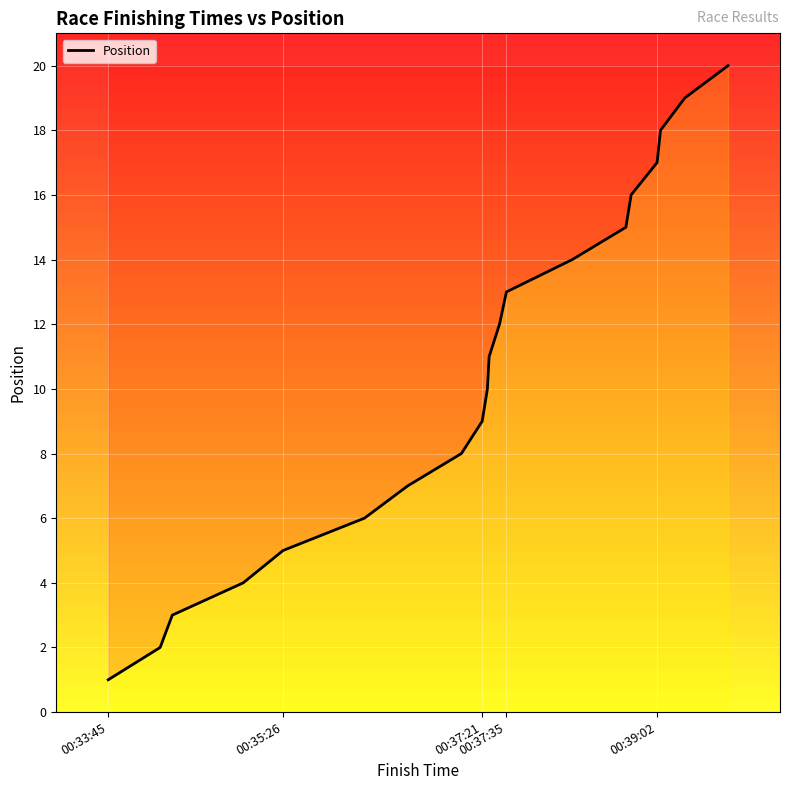

What is the greatest value displayed?

20